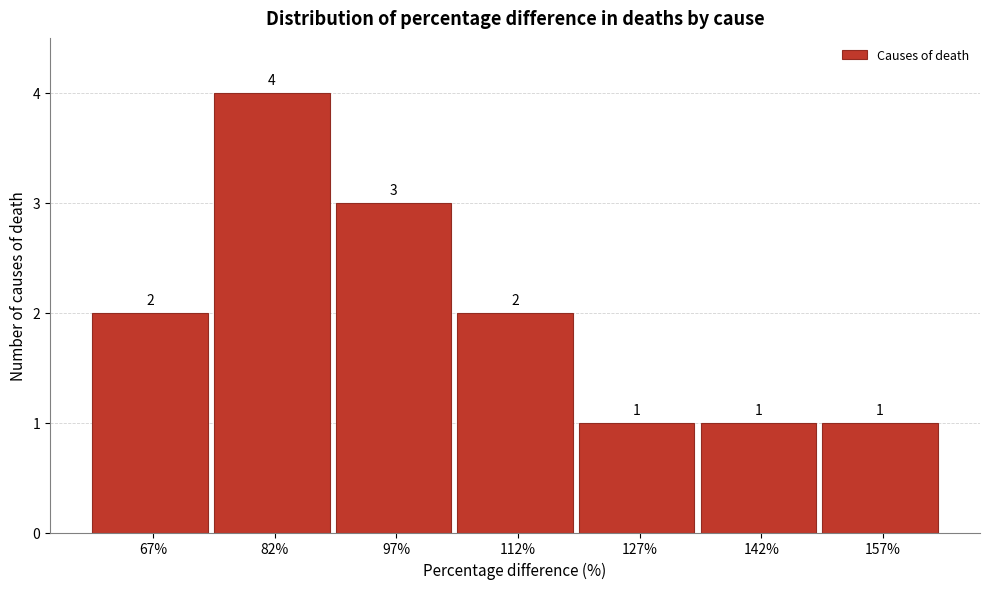

Which range on the x-axis has the tallest bar?

75 to 90